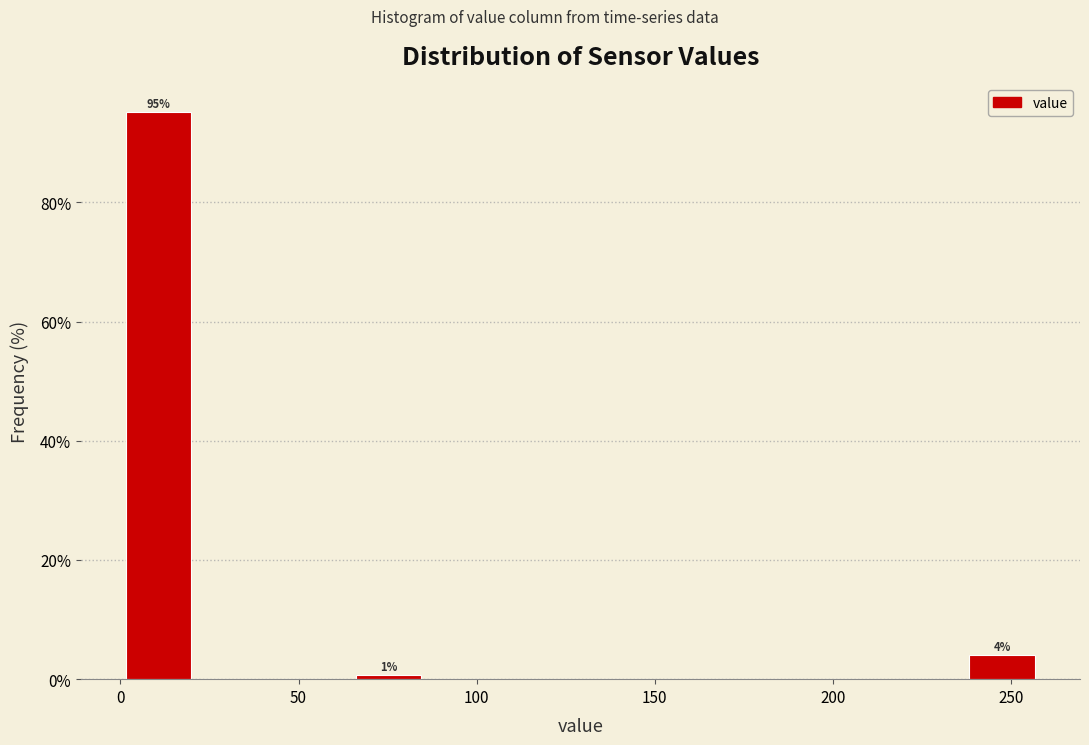

Over which range of the x-axis is the bar tallest?

0 to 20